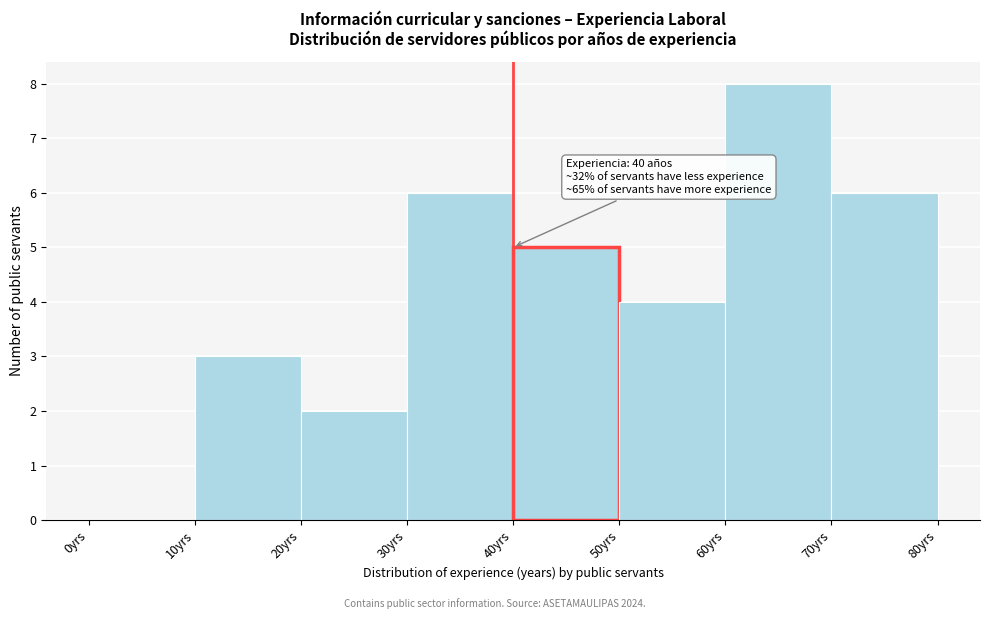

Over which range of the x-axis is the bar tallest?

60 to 70